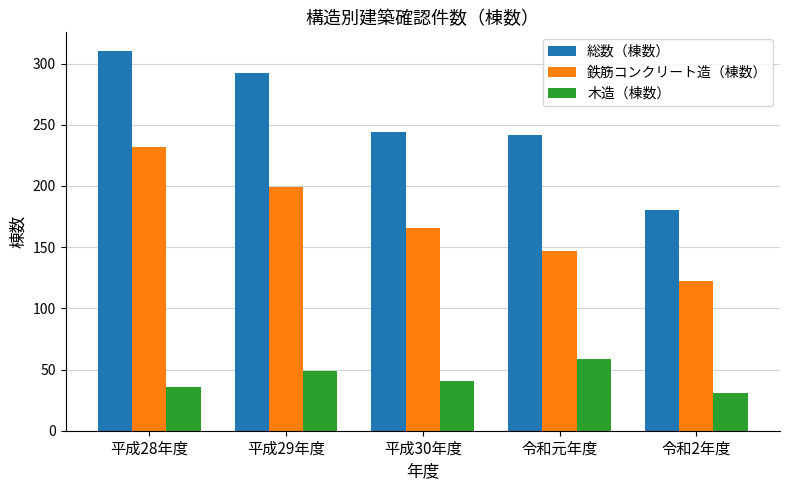

How many distinct data groups are displayed?

3